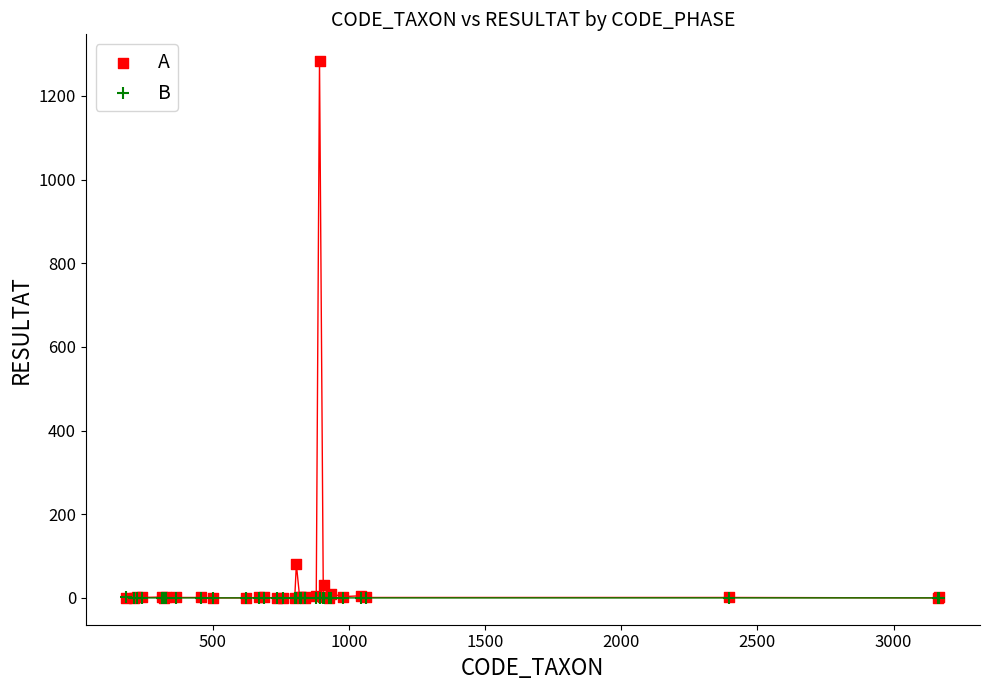

Across all series, what Y value is closest to 641?

80